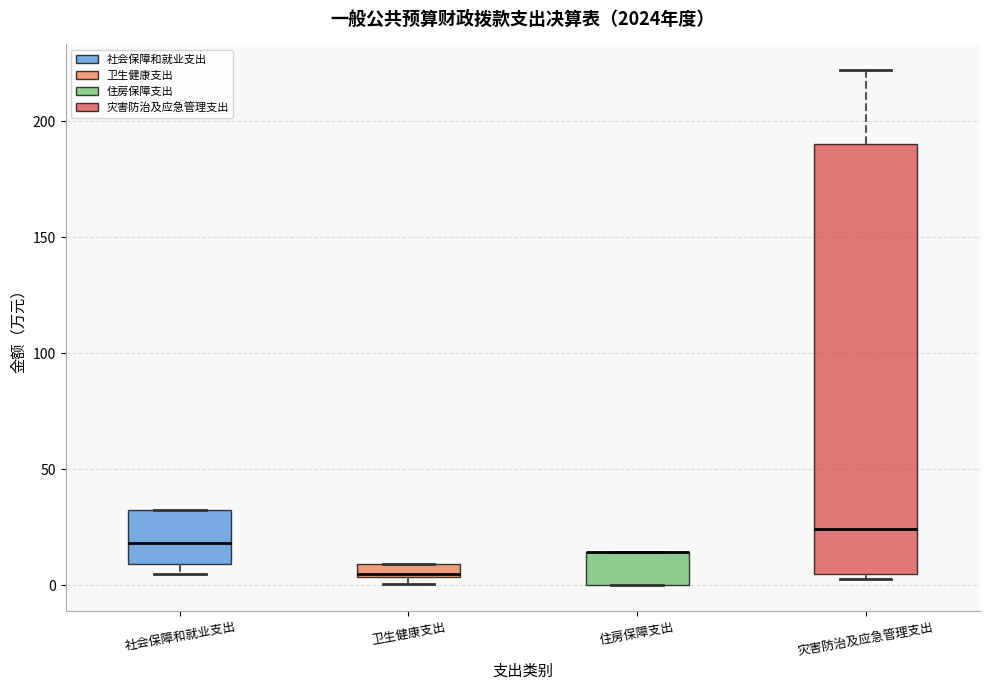

Where is the lower edge of the box for 卫生健康支出 on the y-axis? The values are not printed on the chart, so give them approximately, as read against the axis.

5